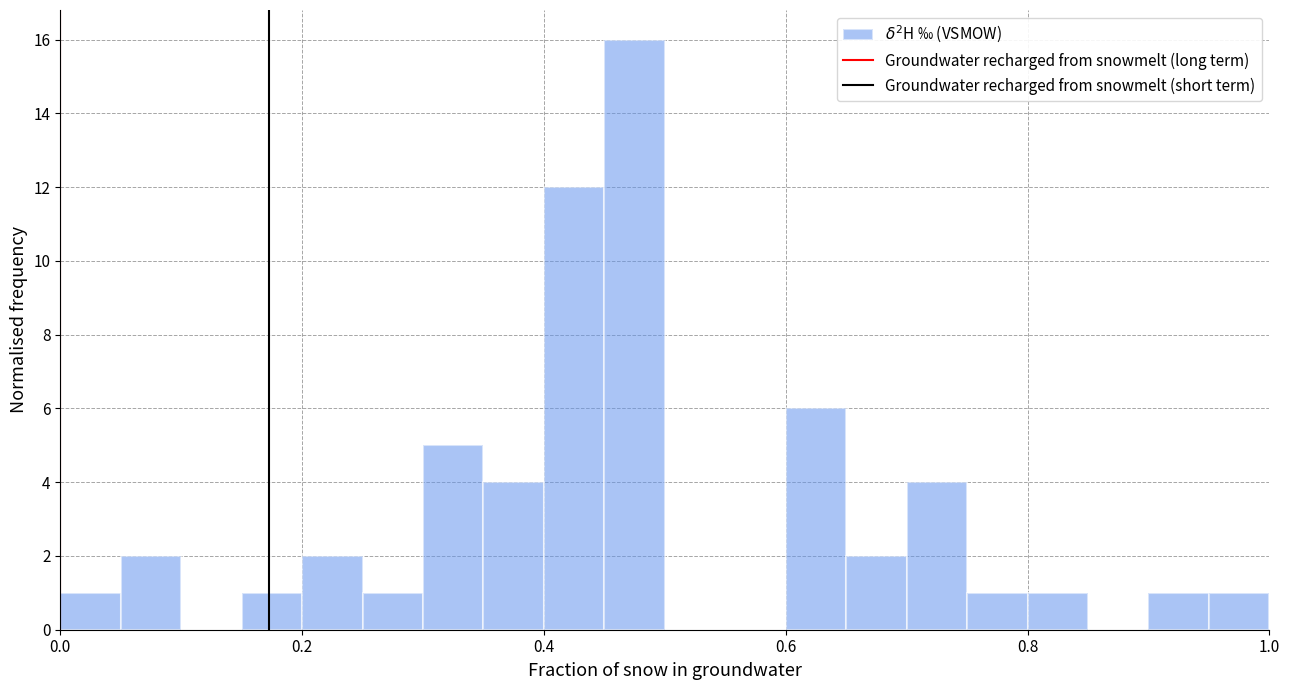

Around what value on the x-axis is the tallest bar? Give the approximate position of its centre, as read against the axis.

0.48